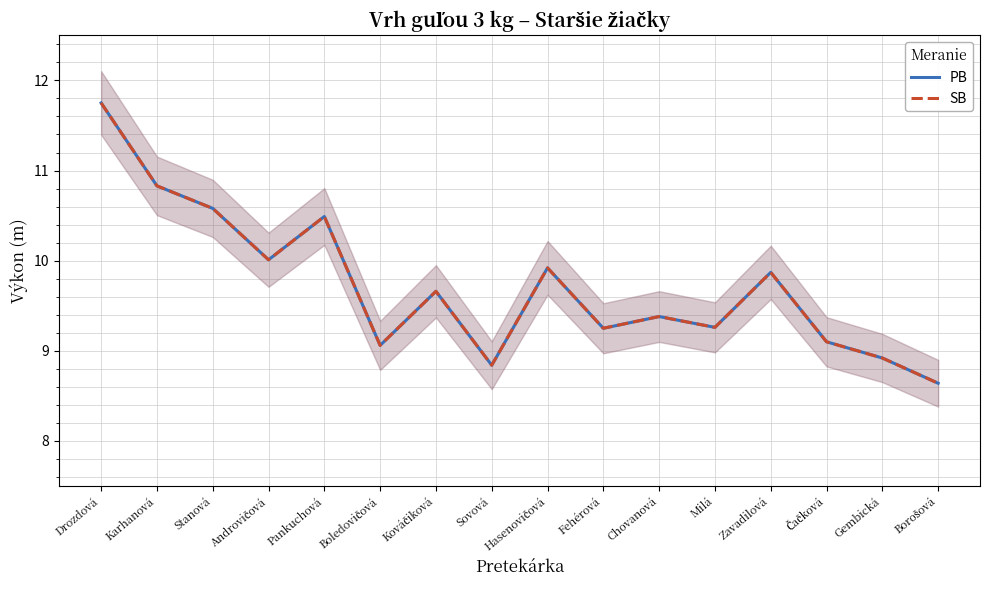

At which category does SB reach its first local peak?

Pankuchová